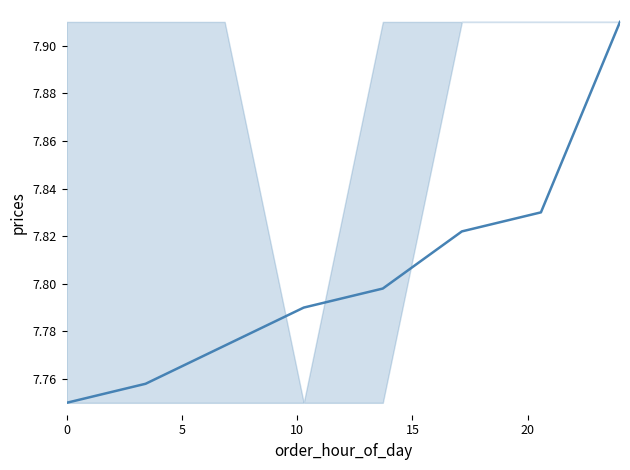

Count the values in the range 7 to 8.

8